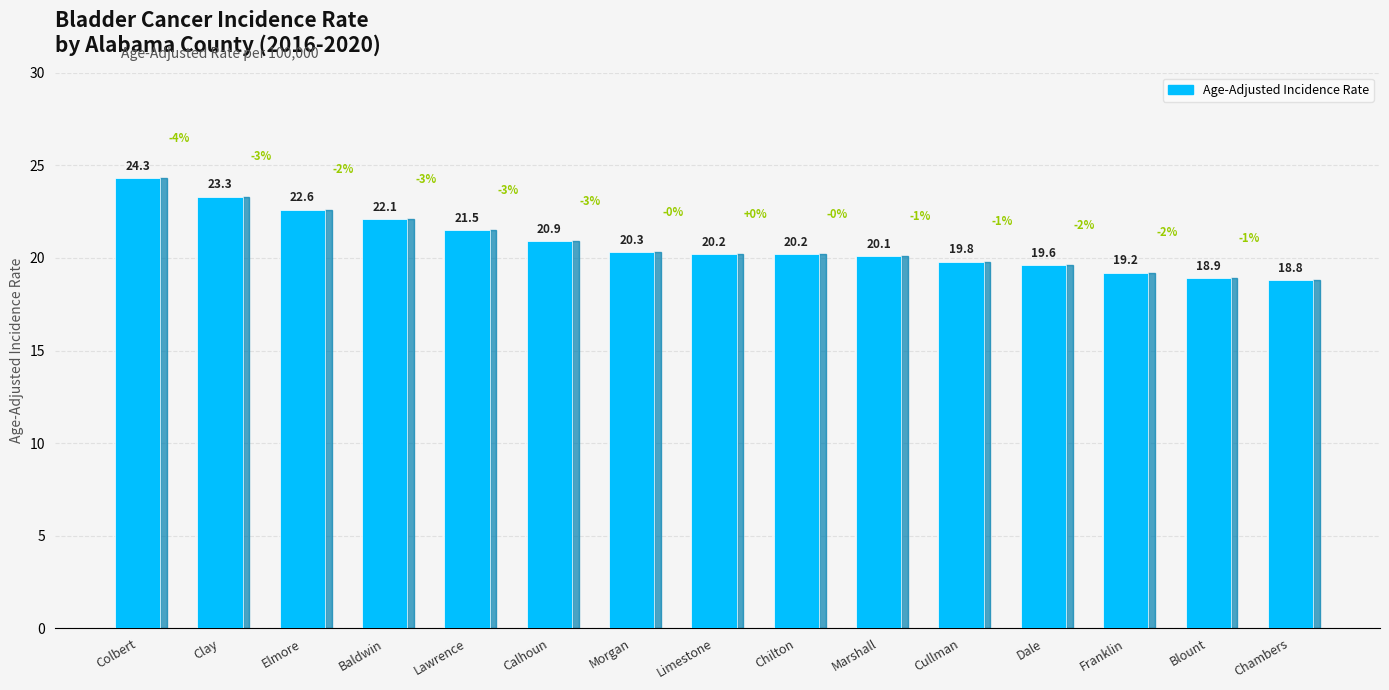

At which label does the data first exceed 20?

Colbert